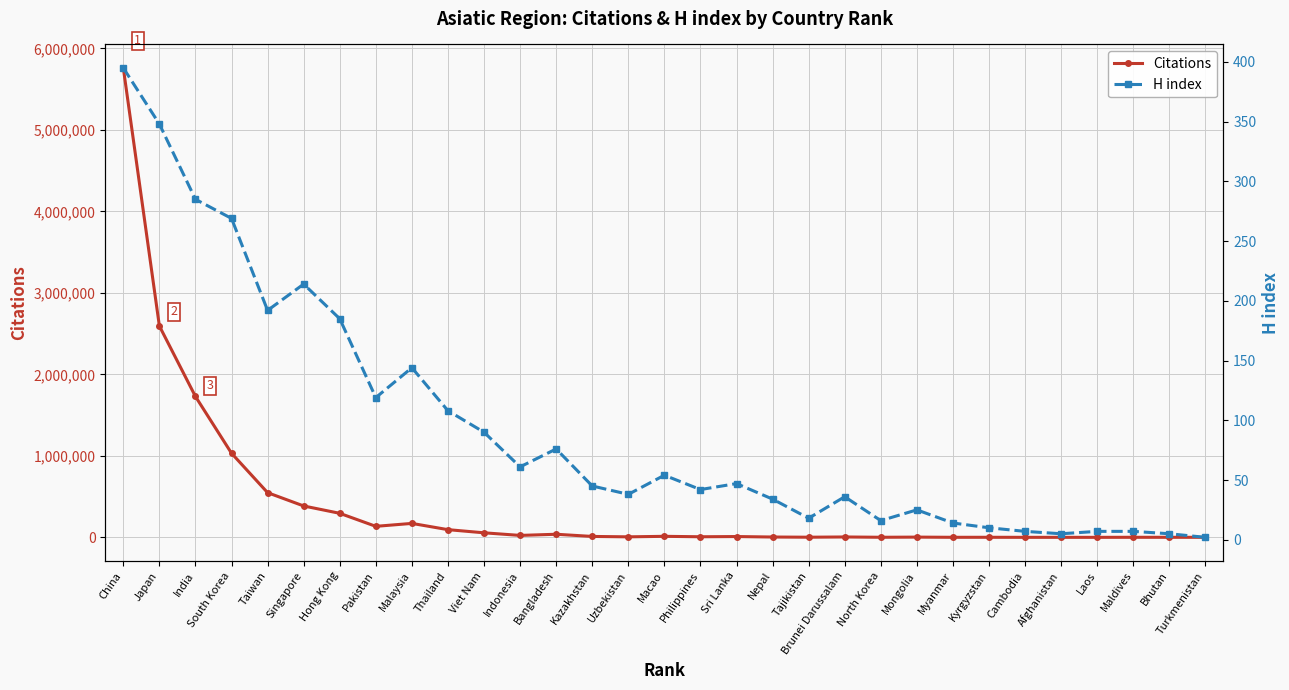

List the series in order of their overall mean, highest first.

Citations, H index